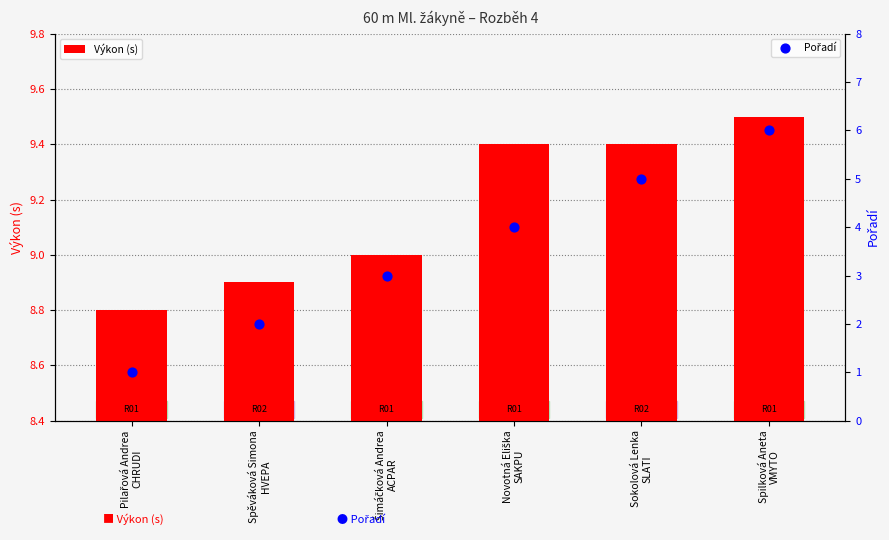

At which category is the sum across all series the highest?

Spilková Aneta
VMYTO